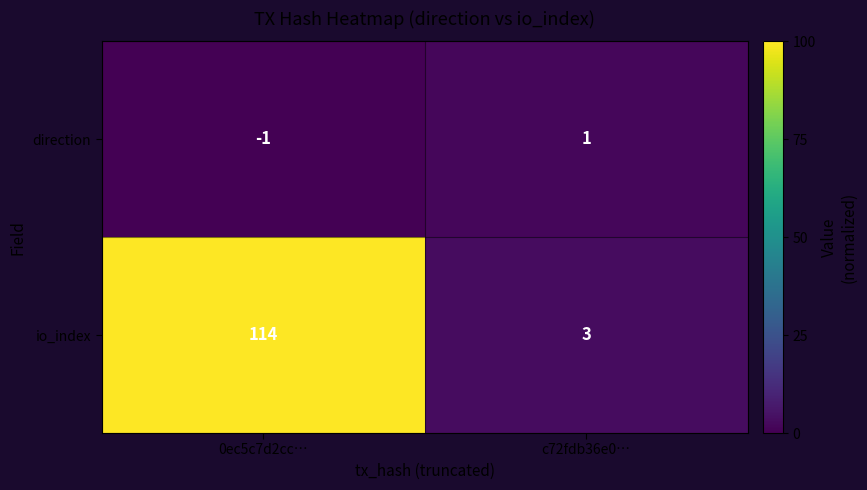

The value of io_index at 0ec5c7d2cc… is 114. True or false?

True